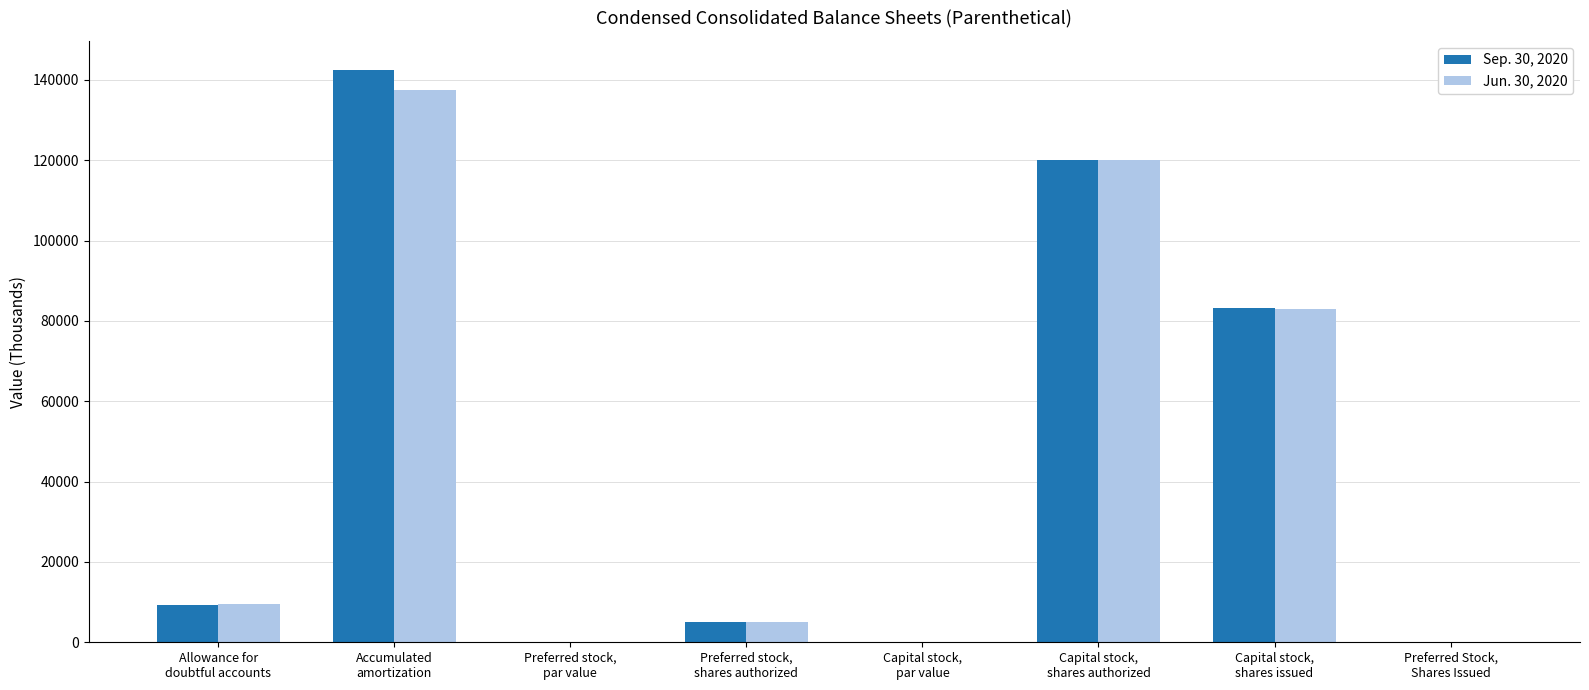

What is the maximum value shown in the chart?

142568.0